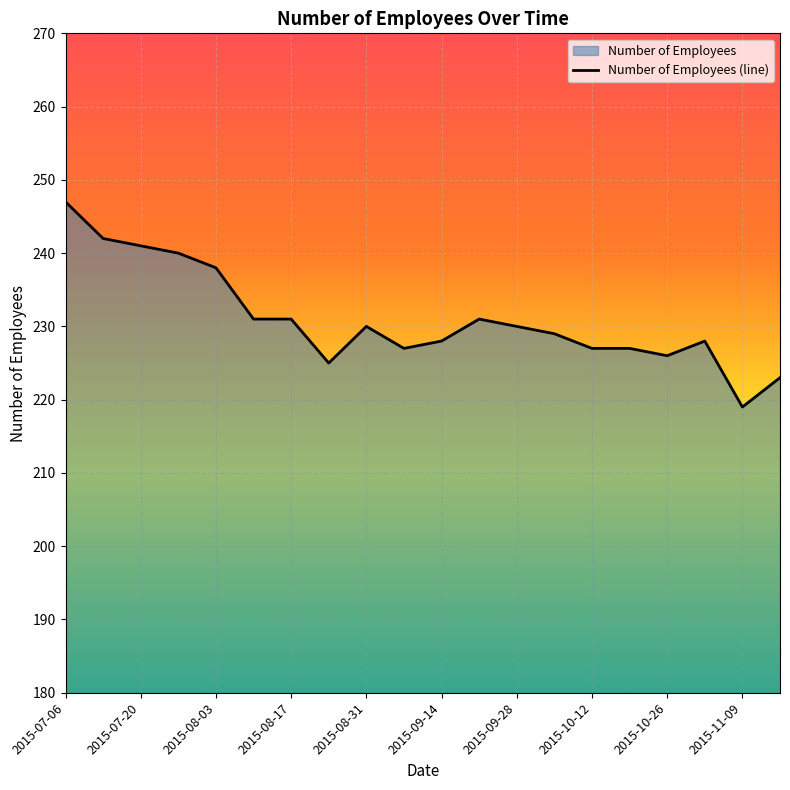

True or false: the data shows 225 at 2015-08-24.

True